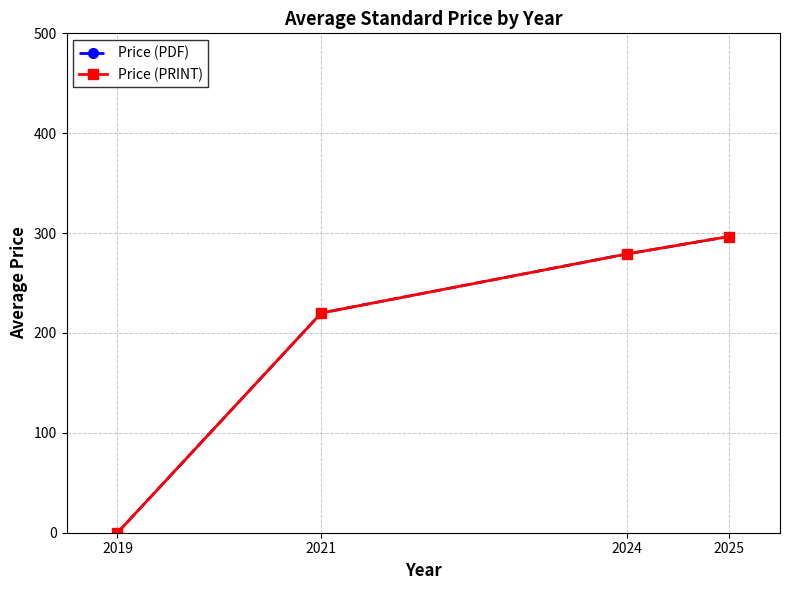

Does the chart have visible grid lines?

Yes